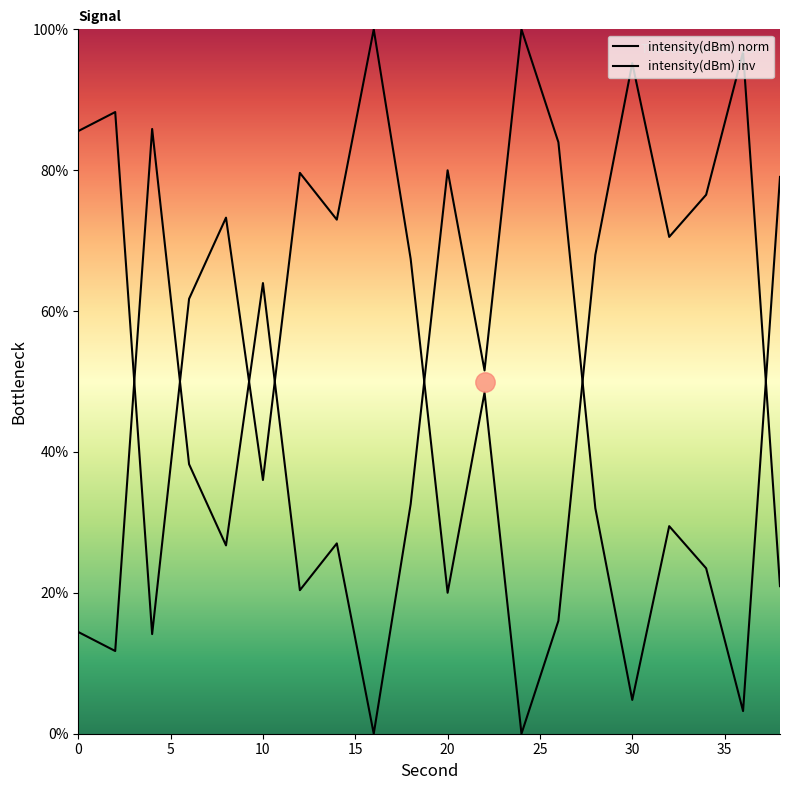

How many data points are above 32?

10